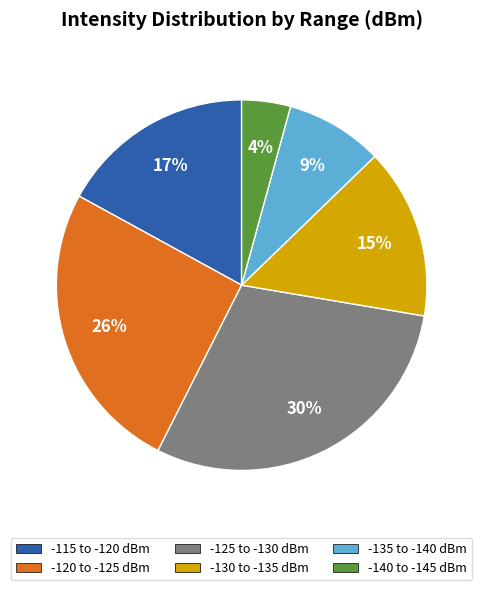

Does -140 to -145 dBm account for over 50% of the chart?

No